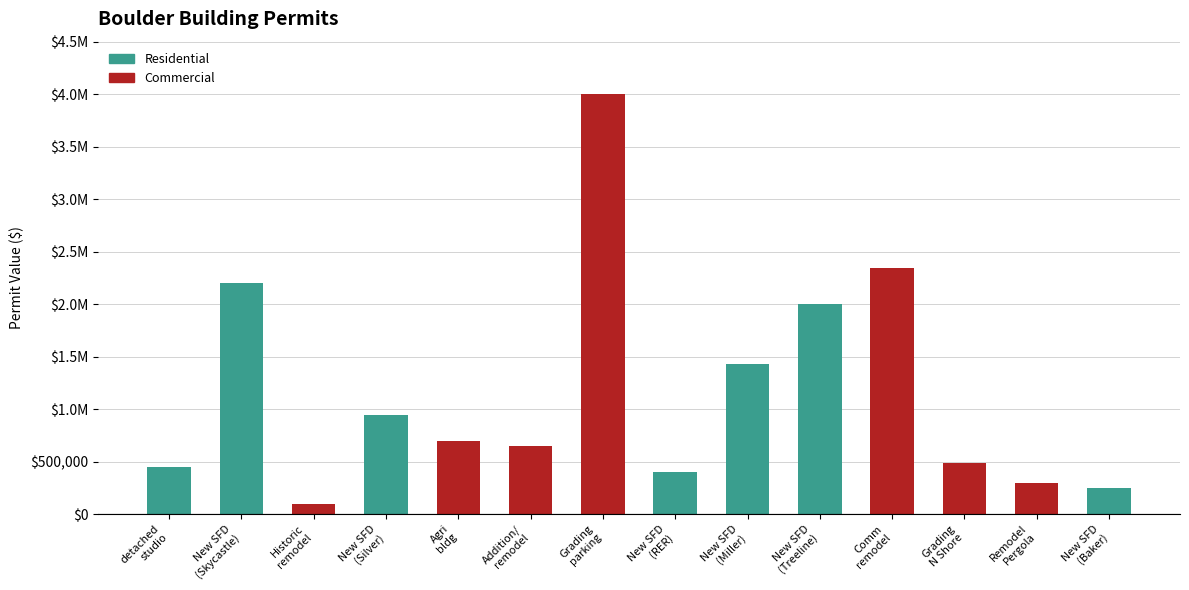

What is the difference between the maximum and minimum values in the Permit Value series?

3900000